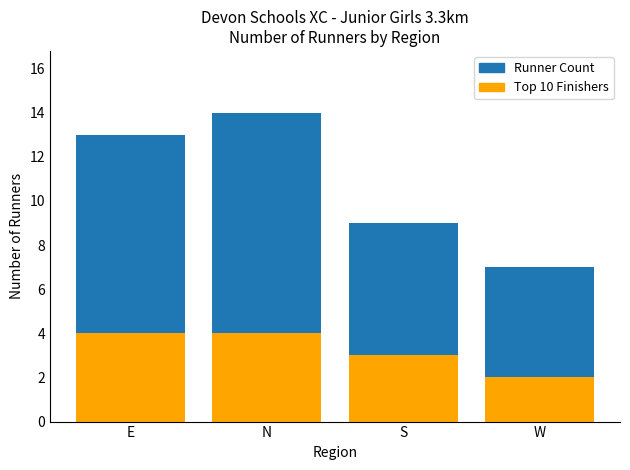

What is the label of the 3rd bar from the left?

S